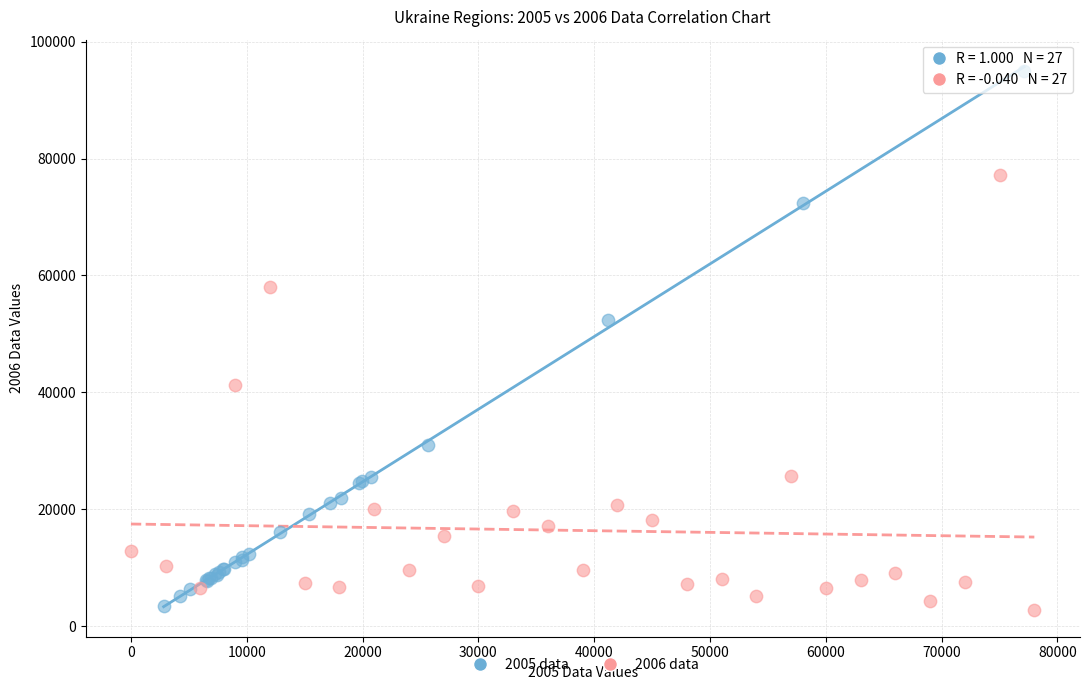

Which series reaches the maximum Y coordinate?

2005 data